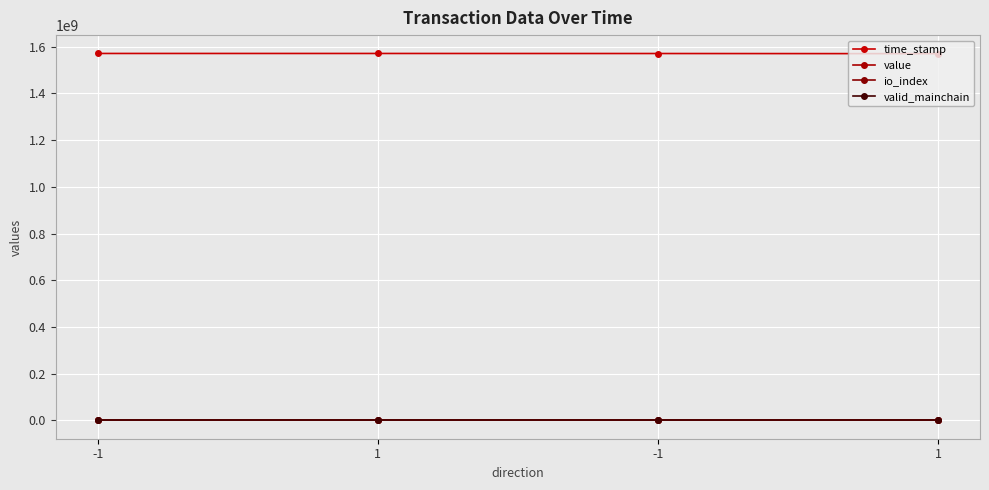

How many lines are shown in the chart?

4